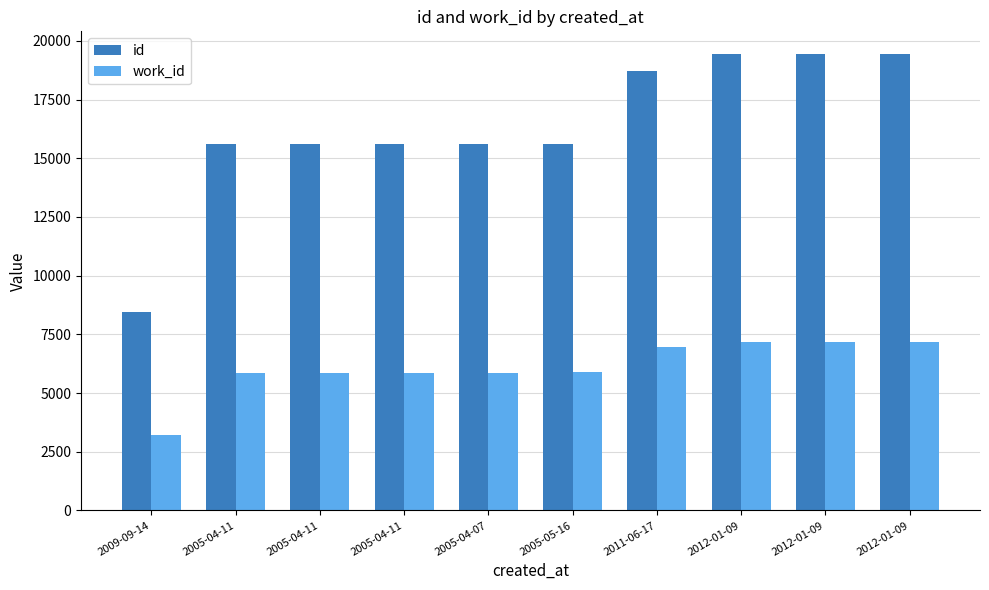

Where does the id series first go above 15624?

2011-06-17